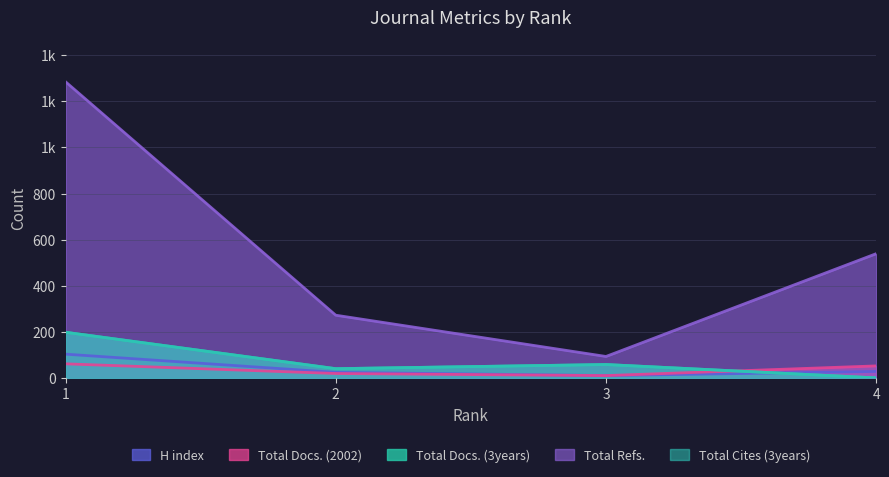

What is the maximum value for Total Refs.?

1285